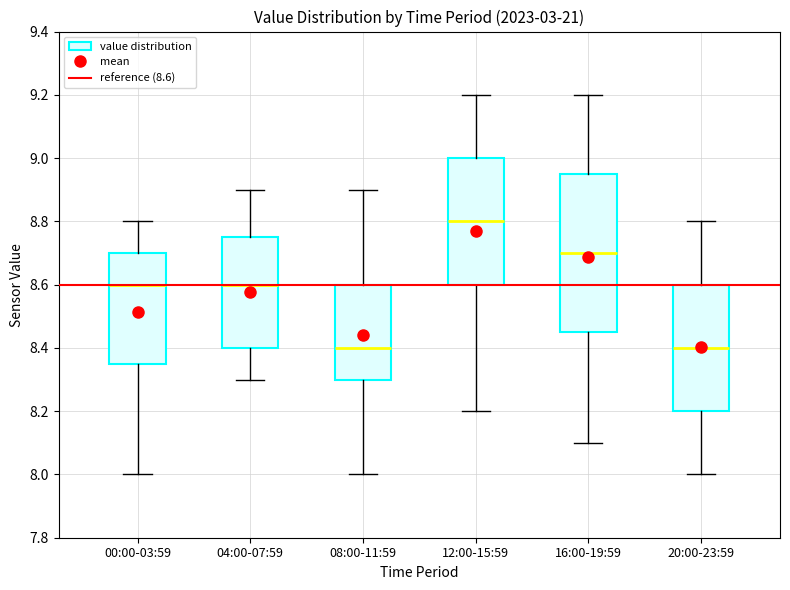

Where does the median line of the box for 16:00-19:59 sit on the y-axis? The values are not printed on the chart, so give them approximately, as read against the axis.

8.70